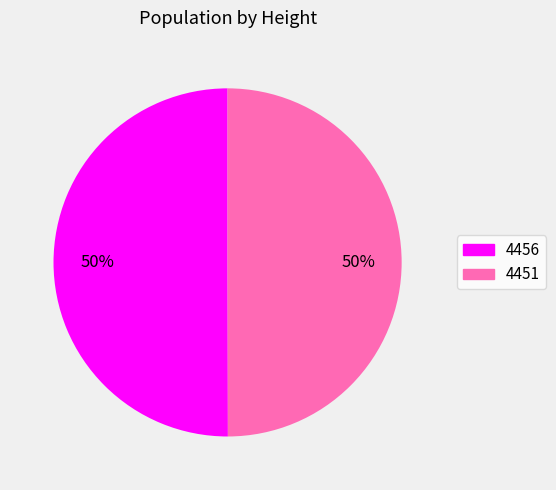

How many segments does this pie chart have?

2